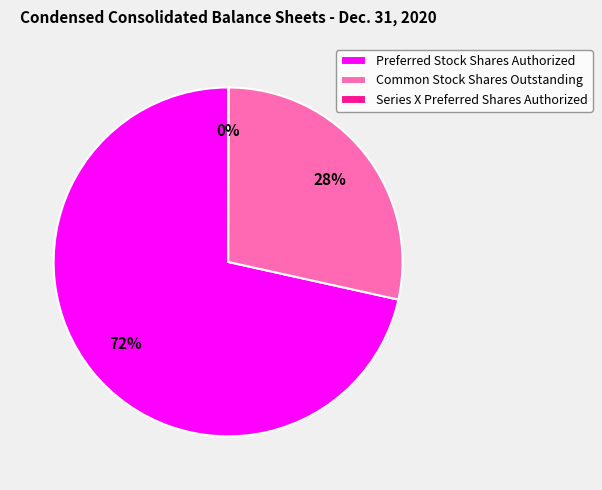

Is there a majority slice in this chart?

Yes